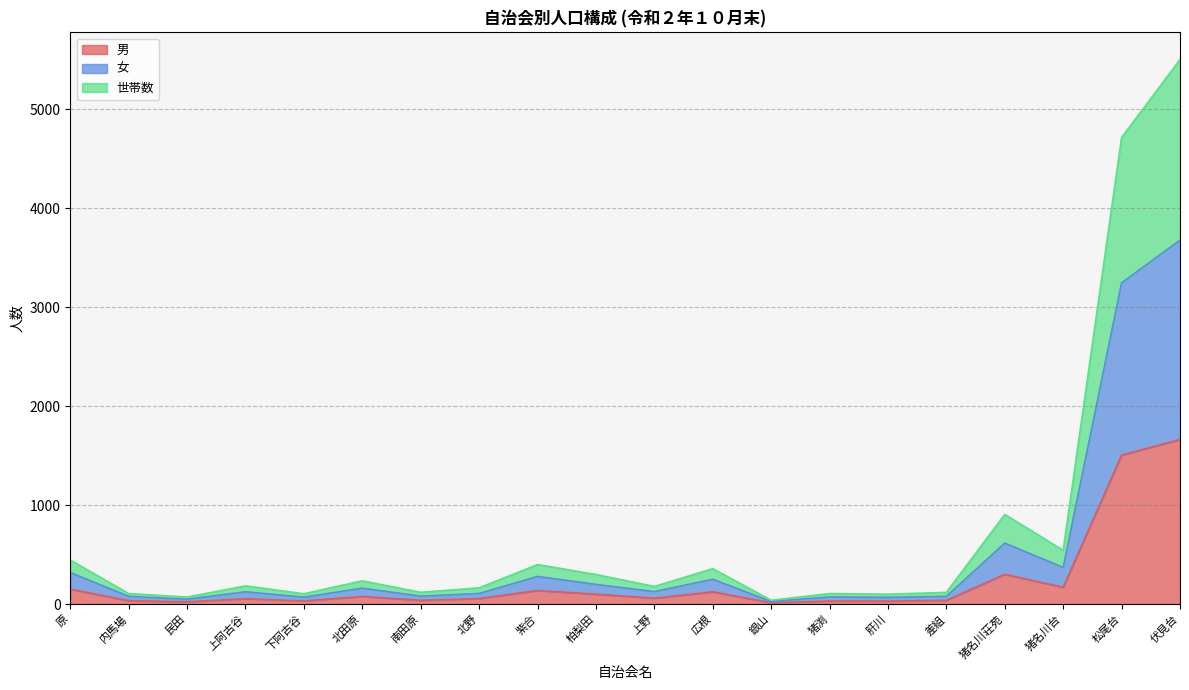

At which label is 男 closest to 837?

猪名川荘苑